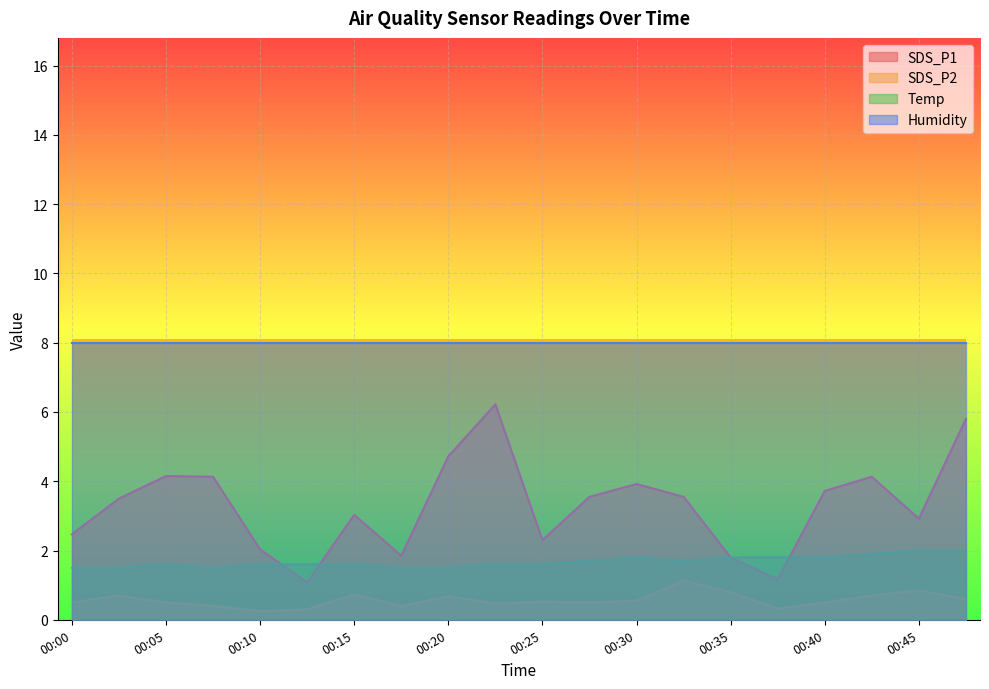

What are all the series names shown in the legend?

SDS_P1, SDS_P2, Temp, Humidity